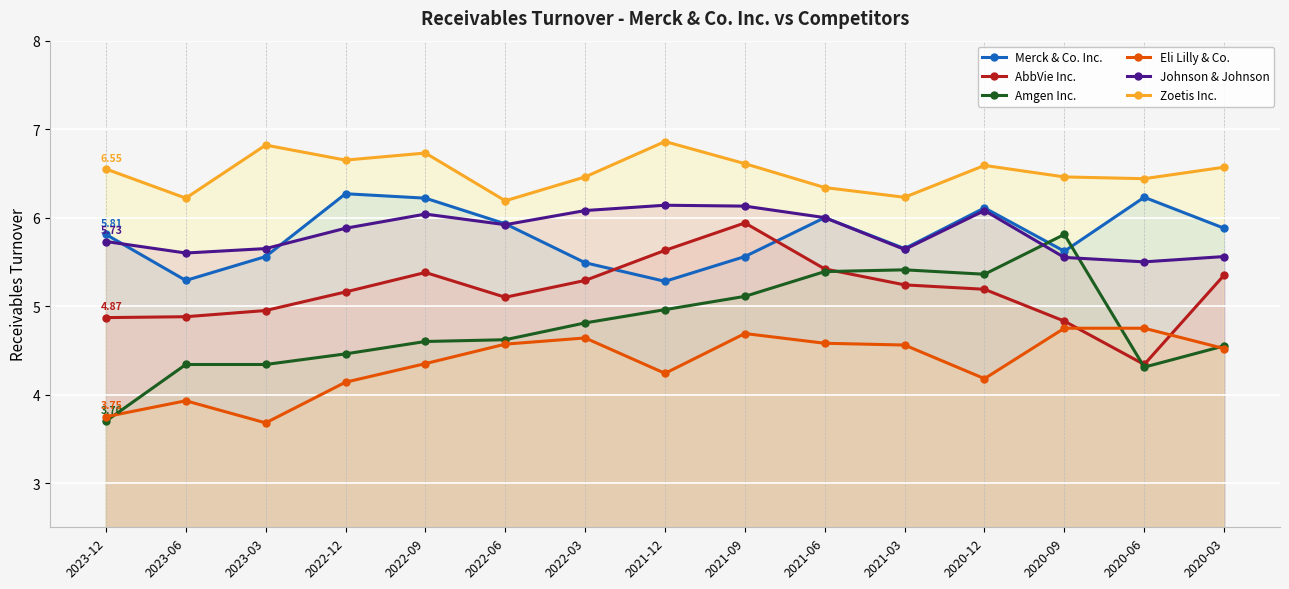

The value of Johnson & Johnson at 2022-06 is 2.8. True or false?

False